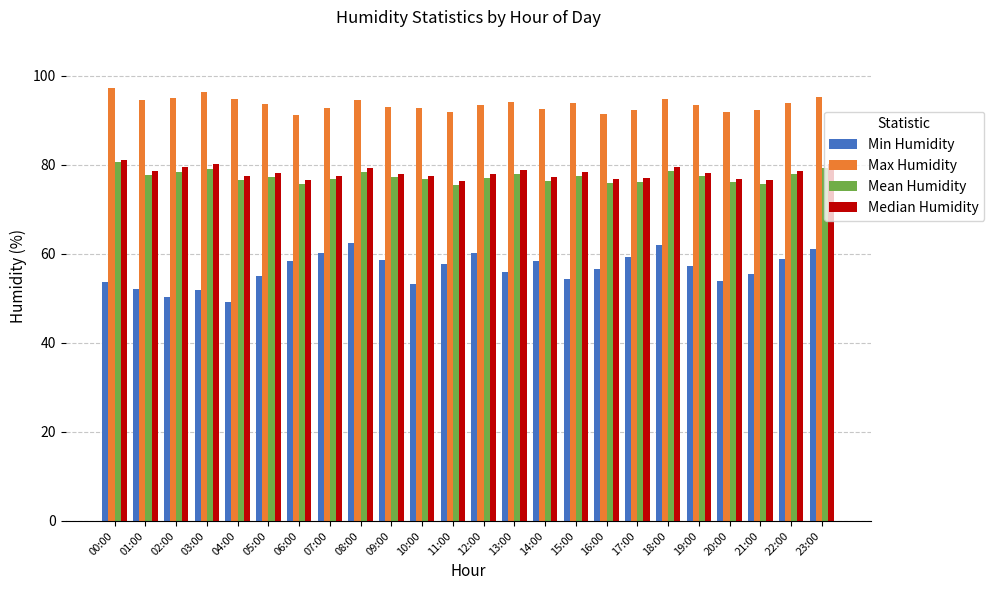

The value of Min Humidity at 15:00 is 54.3. True or false?

True